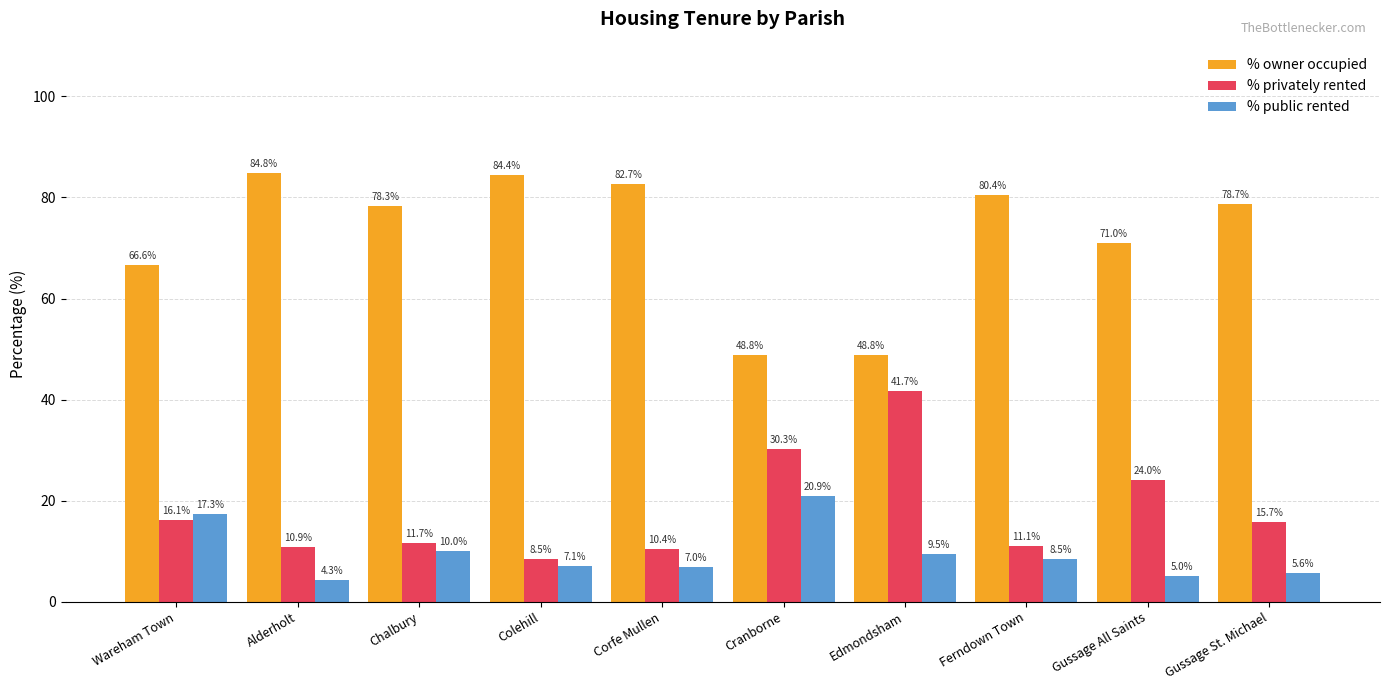

What is the maximum value shown in the chart?

84.8